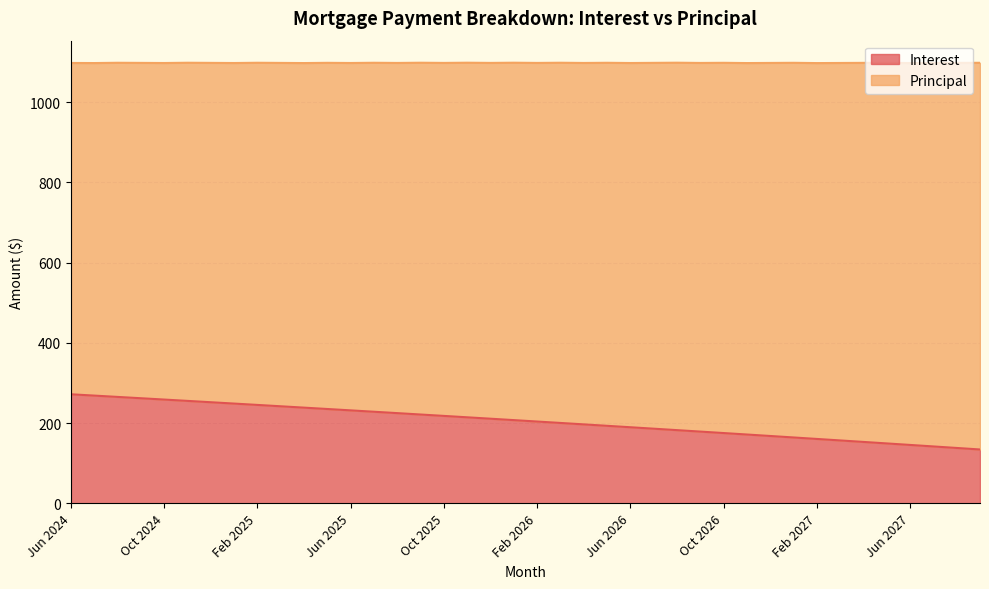

Approximately how many times larger is the value at Apr 2026 compared to Mar 2026?

1.0